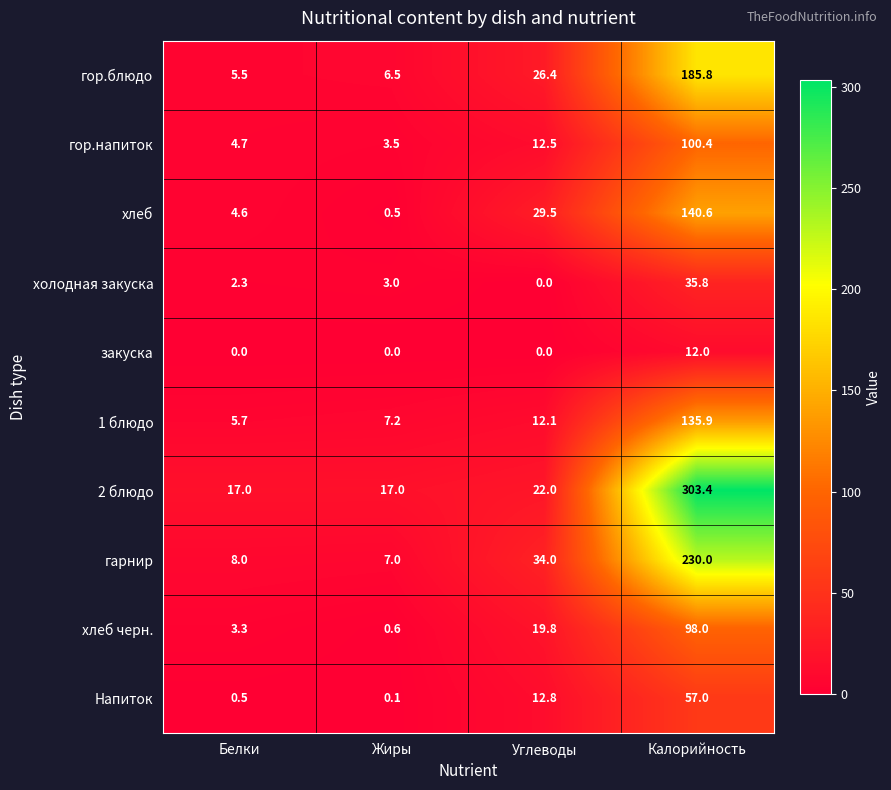

What is the sum of the гор.блюдо values at Жиры and Калорийность?

192.3